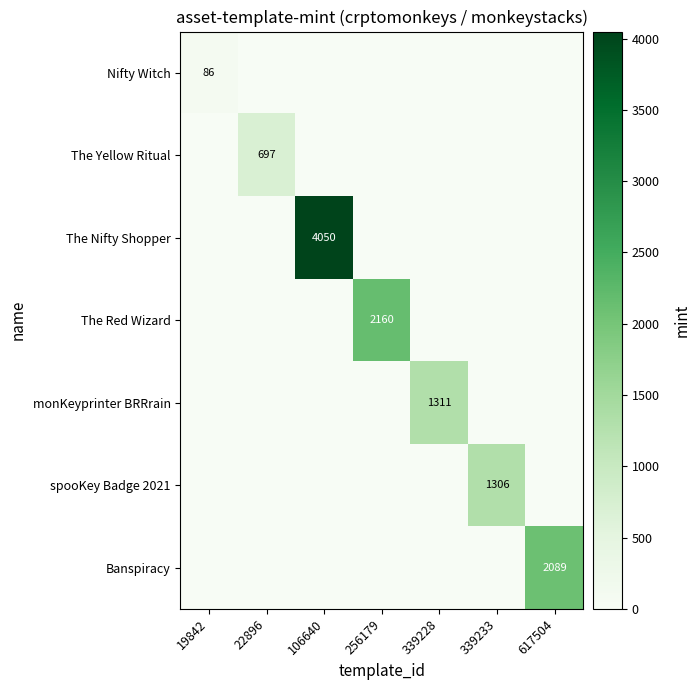

True or false: monKeyprinter BRRrain has a value of 1311 at 339228.

True